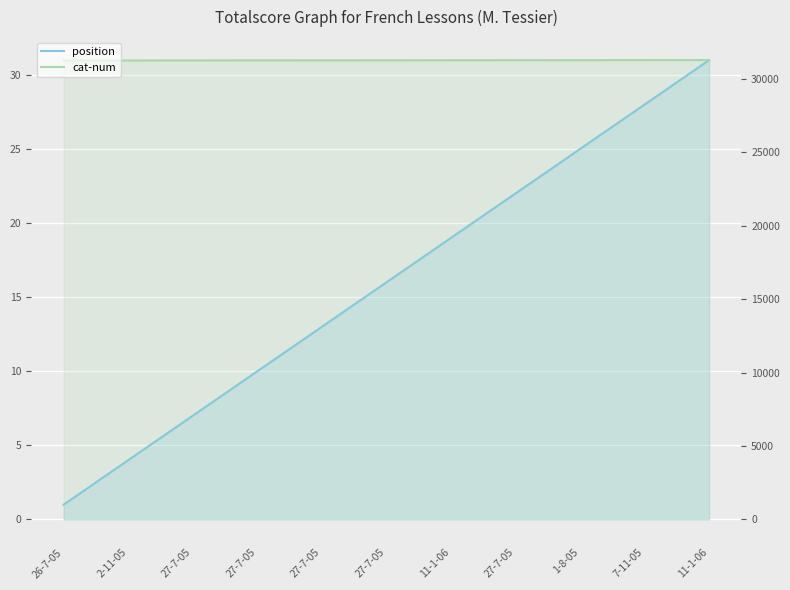

Rank the series at 7-11-05 from lowest to highest value.

position, cat-num